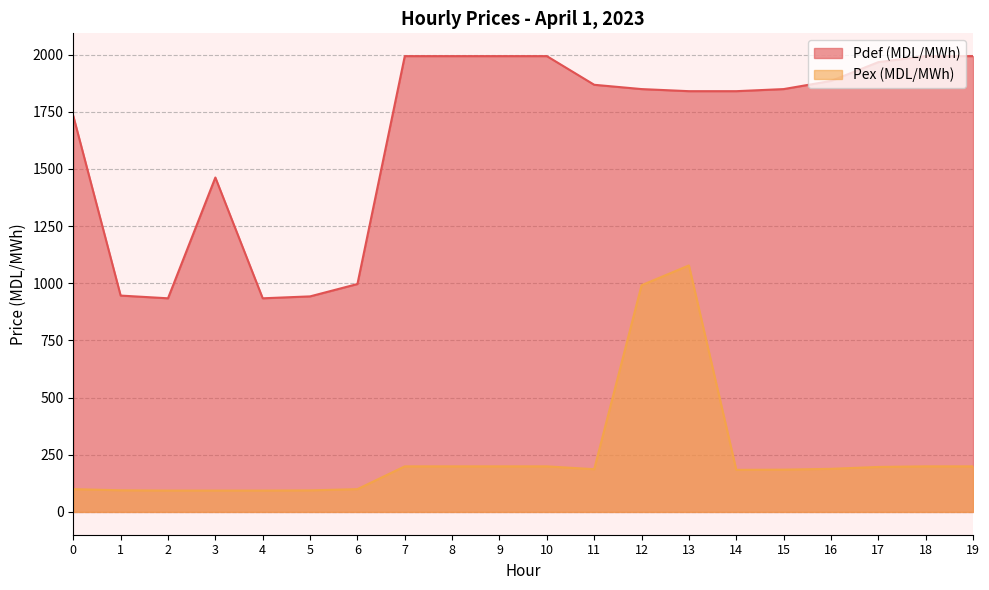

Where is Pex (MDL/MWh) nearest to the value 585?

7